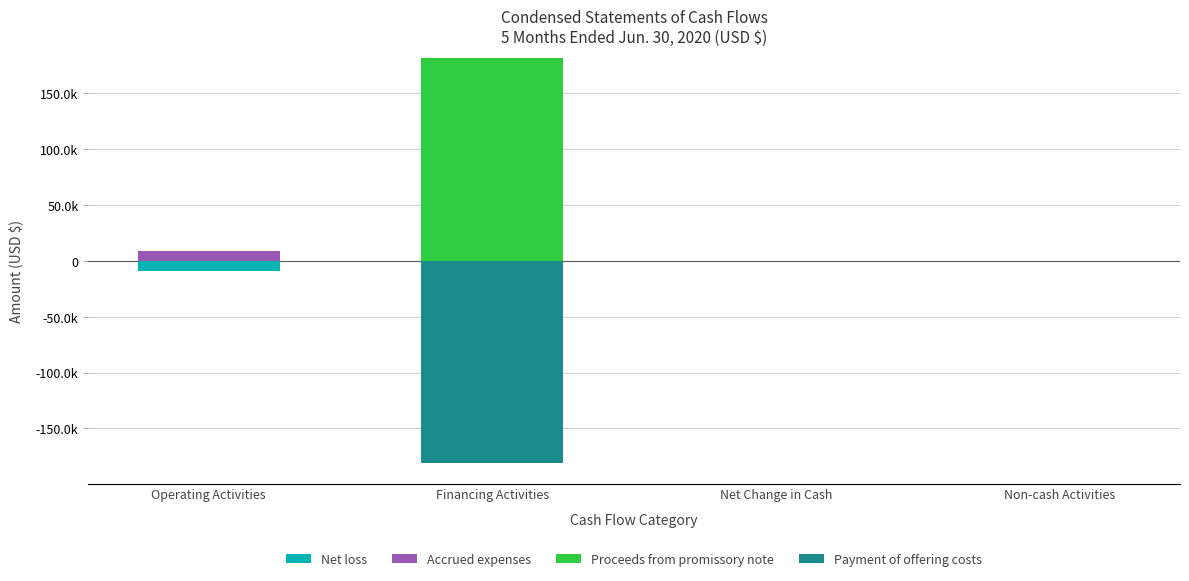

Which series changed the most between Financing Activities and Net Change in Cash?

Proceeds from promissory note